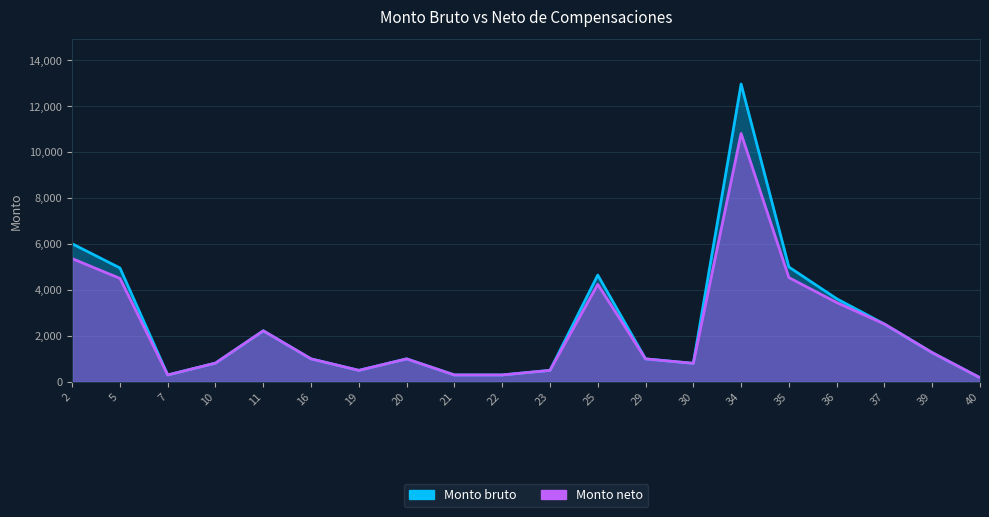

Rank the series at 34 from highest to lowest value.

Monto bruto, Monto neto